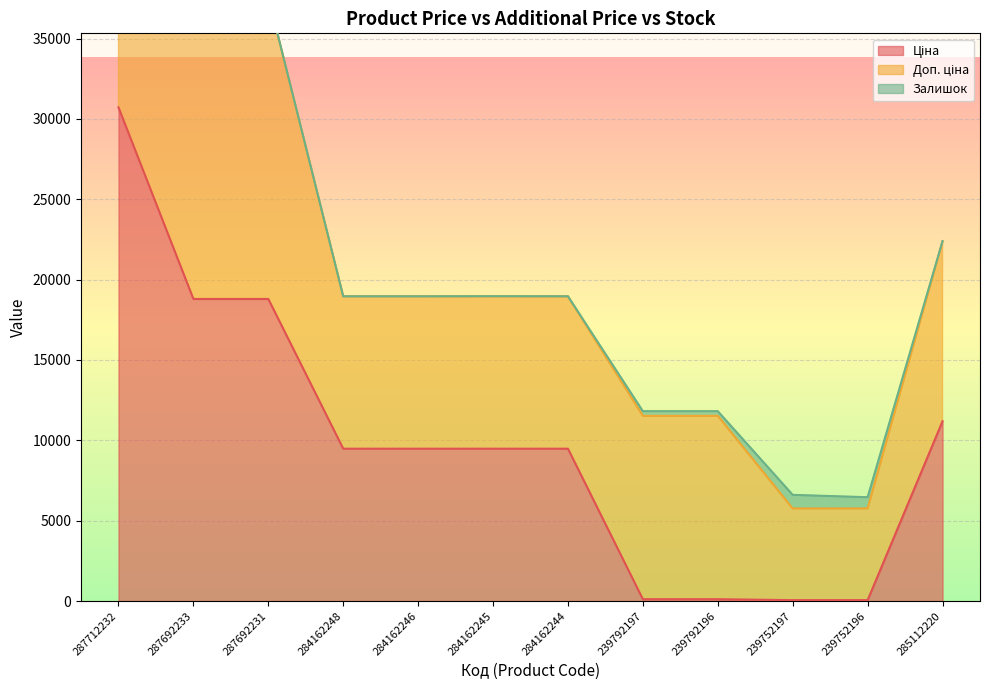

True or false: Доп. ціна has a value of 17239.1 at 285112220.

False